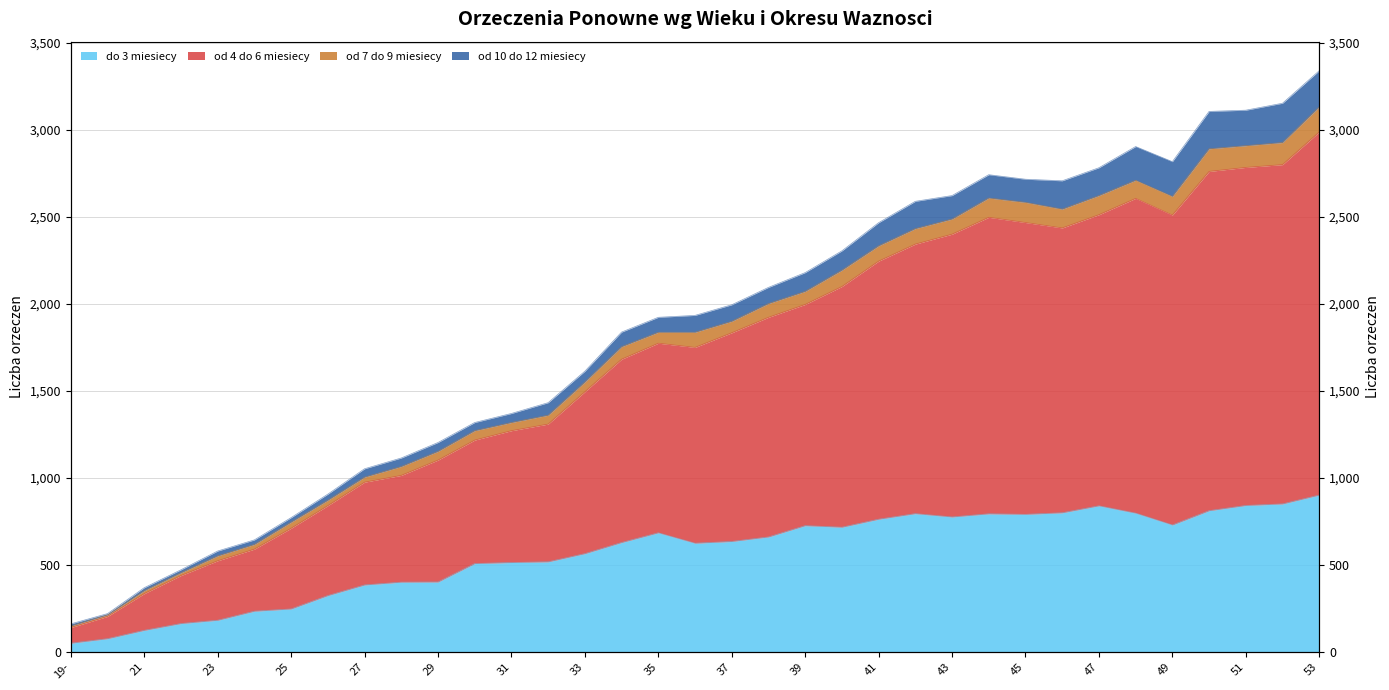

What is the label of the 33rd point from the right?

21